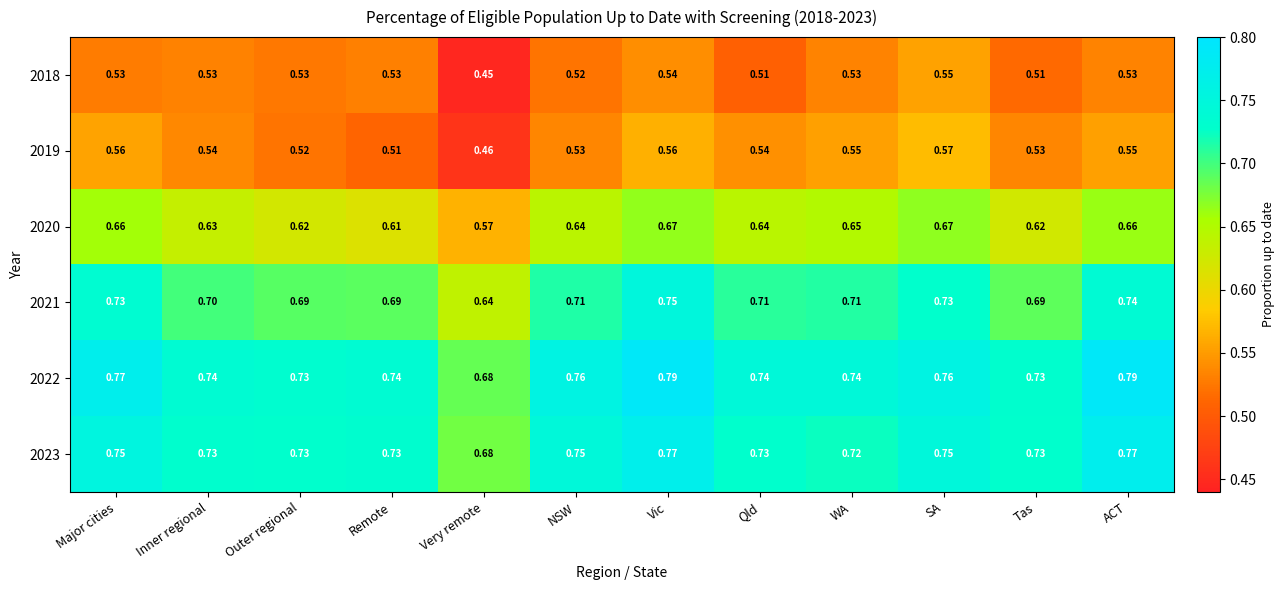

At which label is 2019 closest to 0?

Very remote